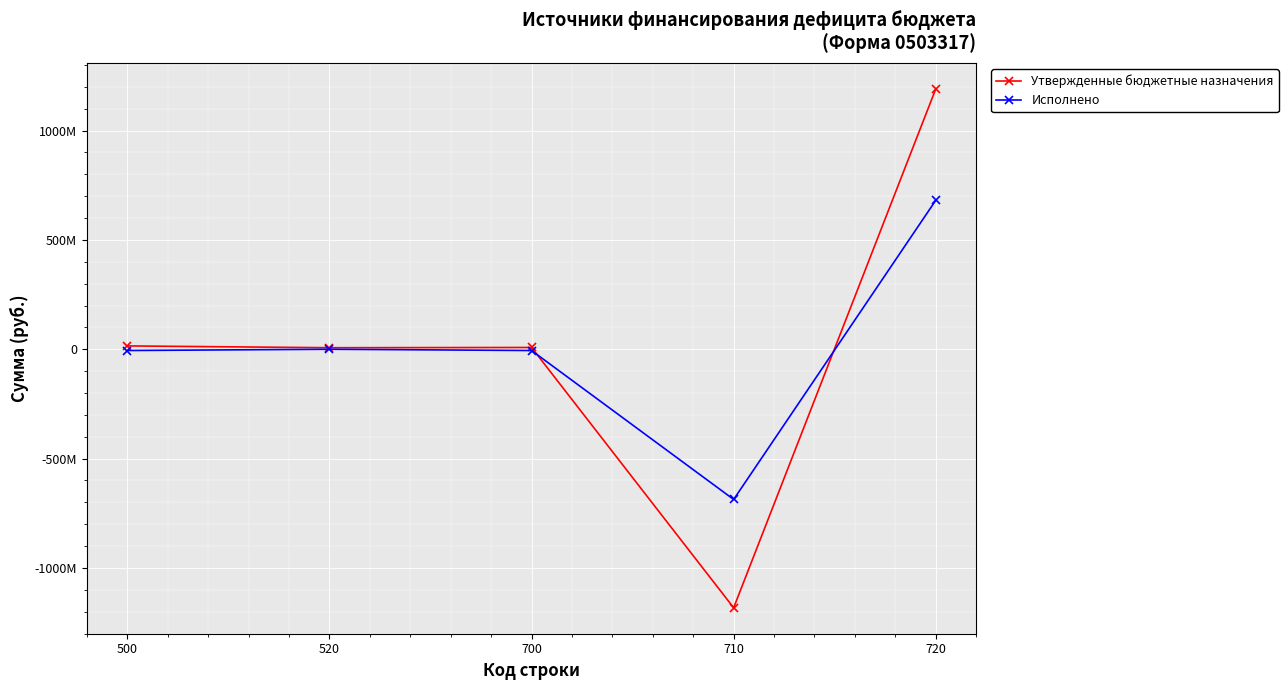

The value of Исполнено at 700 is -10300073.8. True or false?

False